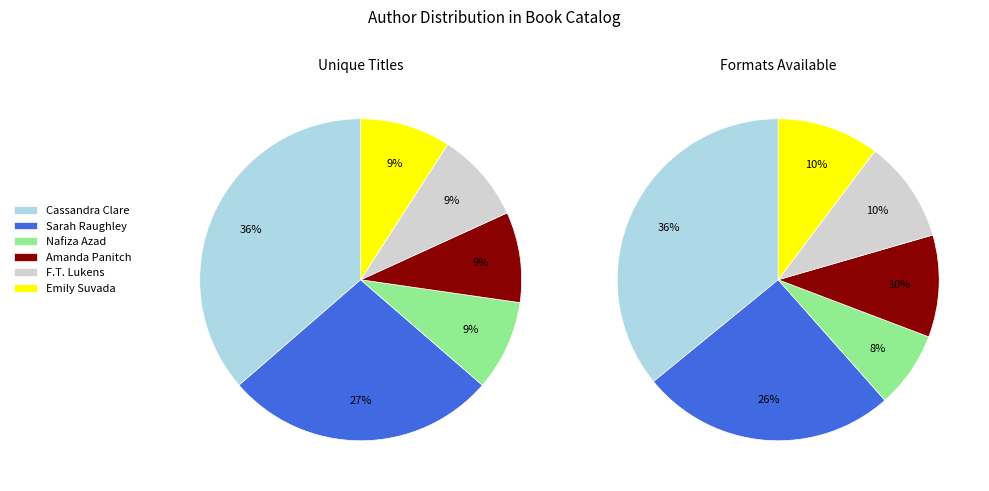

Which has a higher value, Cassandra Clare (35026200) or F.T. Lukens (172896571)?

Cassandra Clare (35026200)